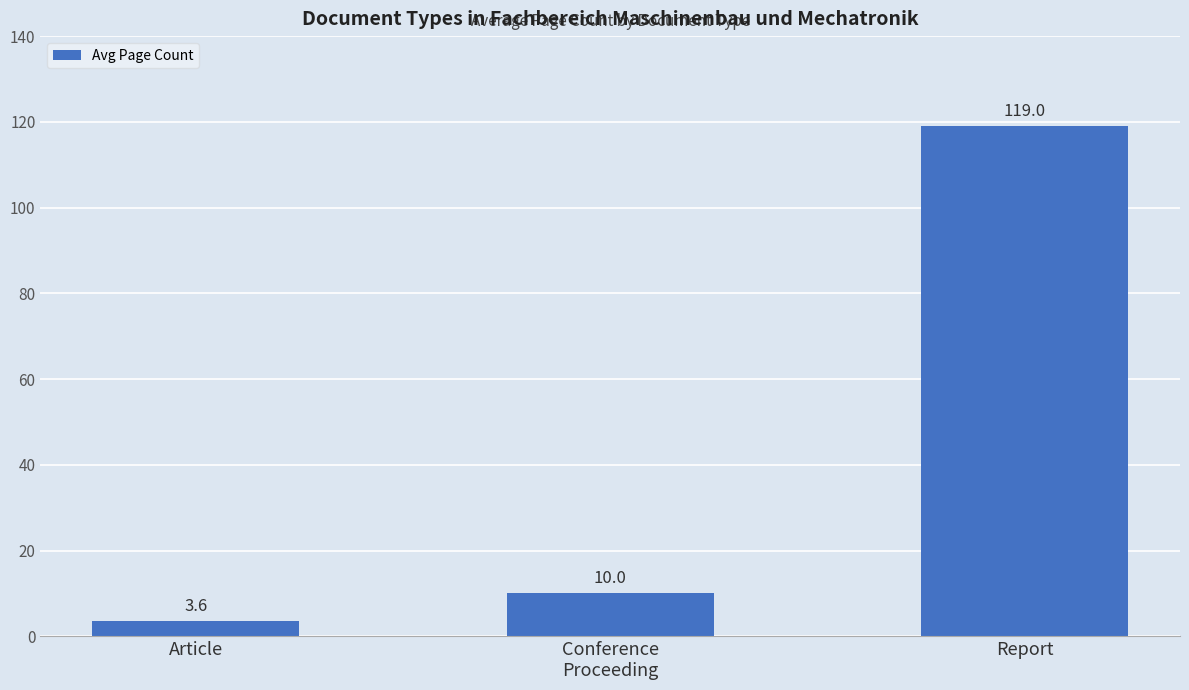

Is it true that the value at Report is 45.5?

False